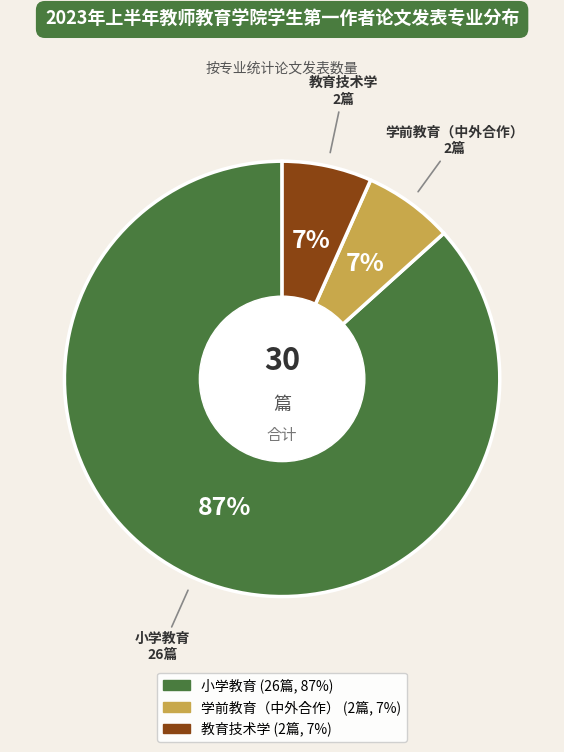

Which category accounts for the majority?

小学教育